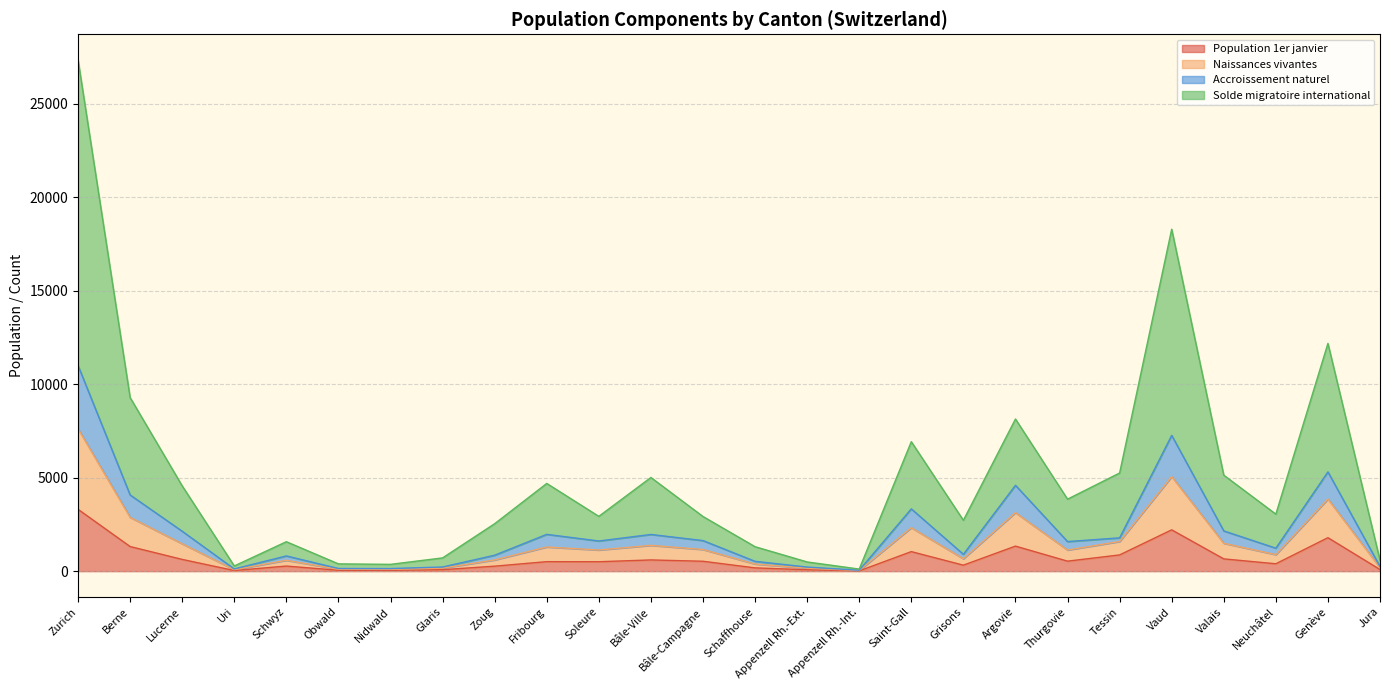

What is the highest value of the Population 1er janvier series?

3307.6